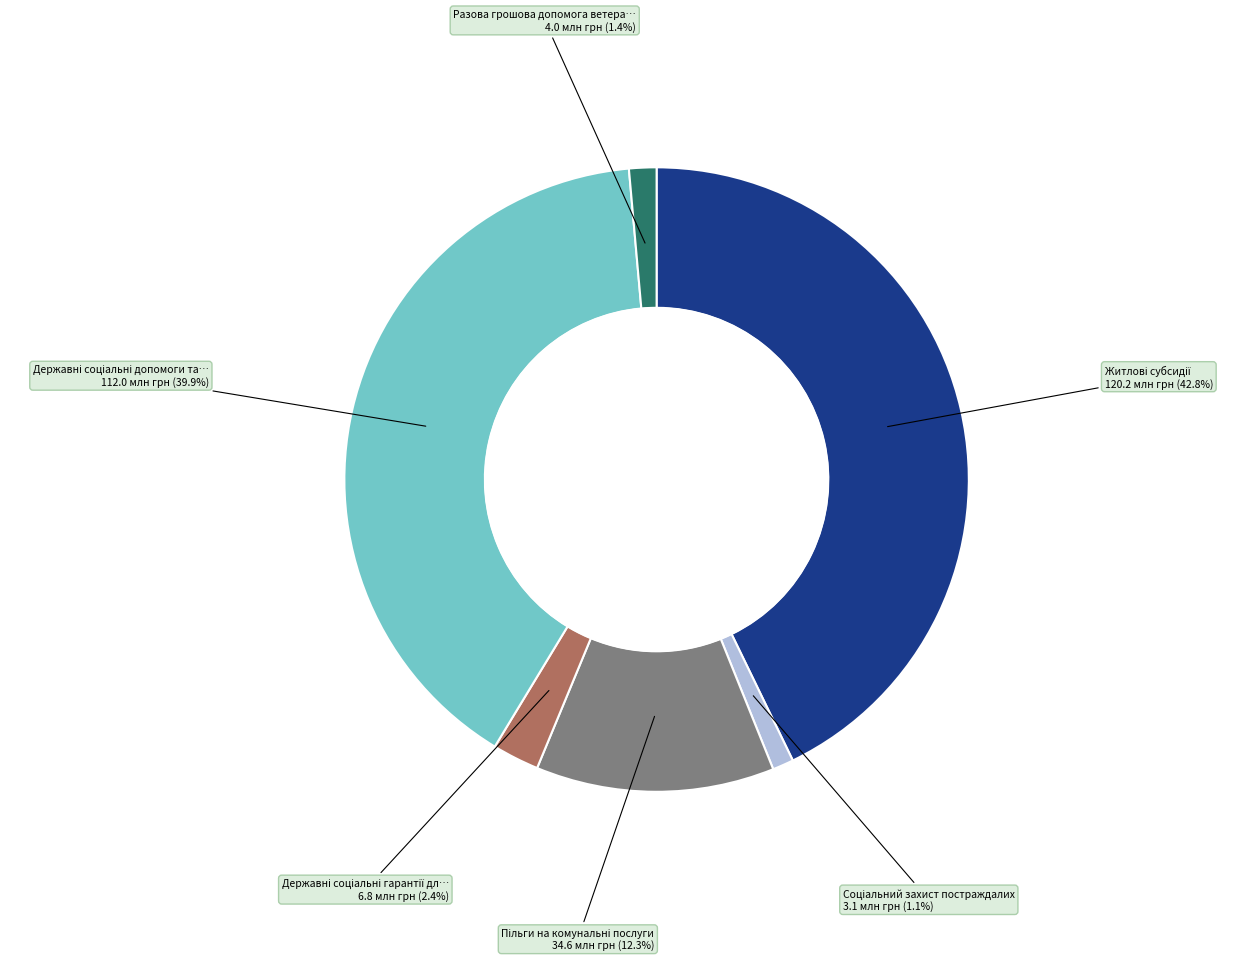

Is there any slice that represents more than half of the pie?

No